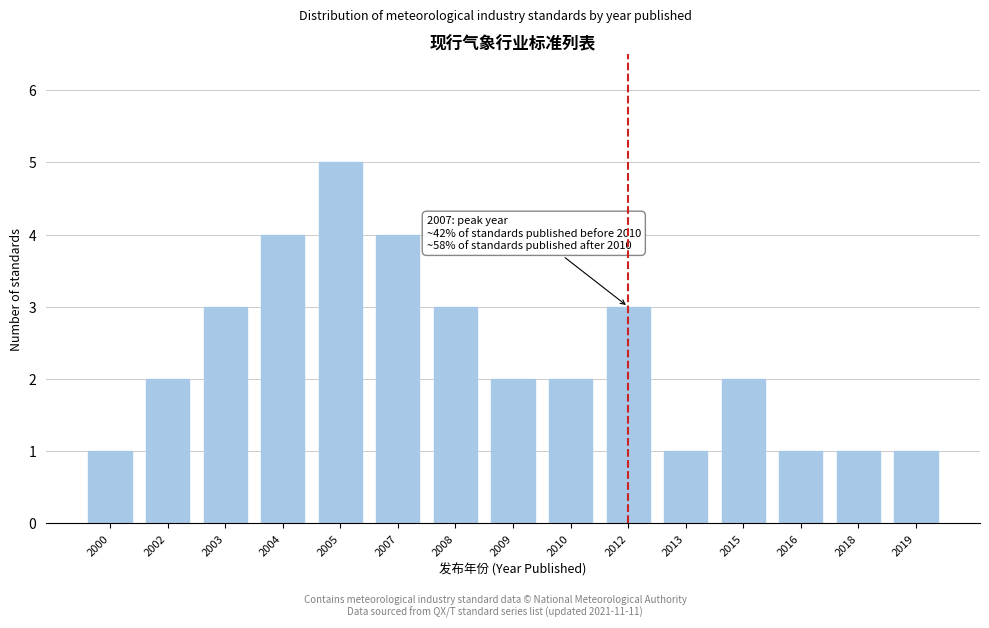

Reading right to left, extract all data points from this chart.

1	1	1	2	1	3	2	2	3	4	5	4	3	2	1